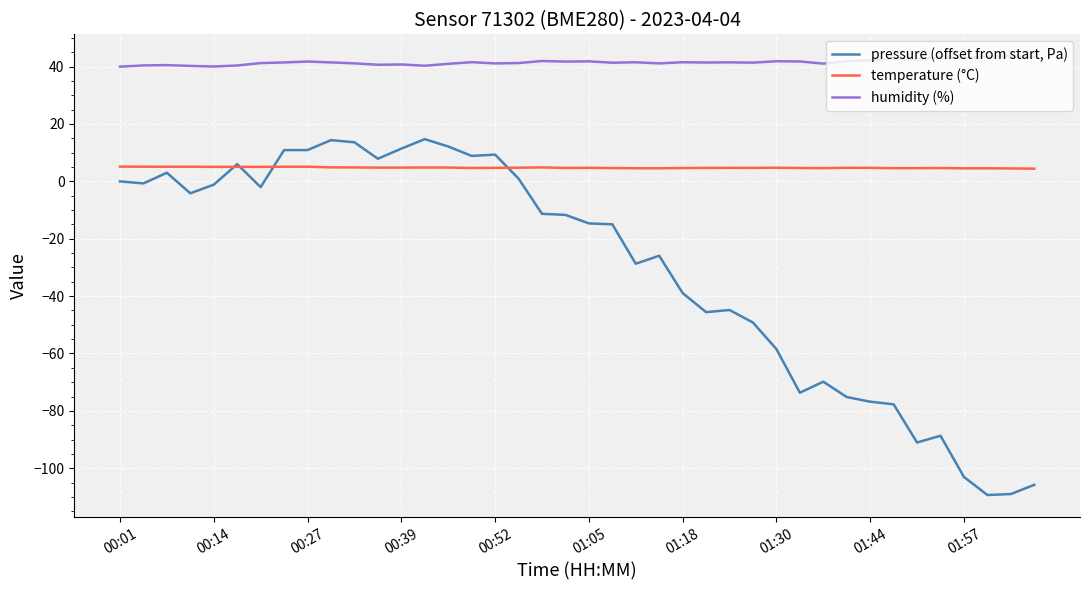

List the series in order of their peak value, highest first.

humidity (%), pressure (offset from start, Pa), temperature (°C)